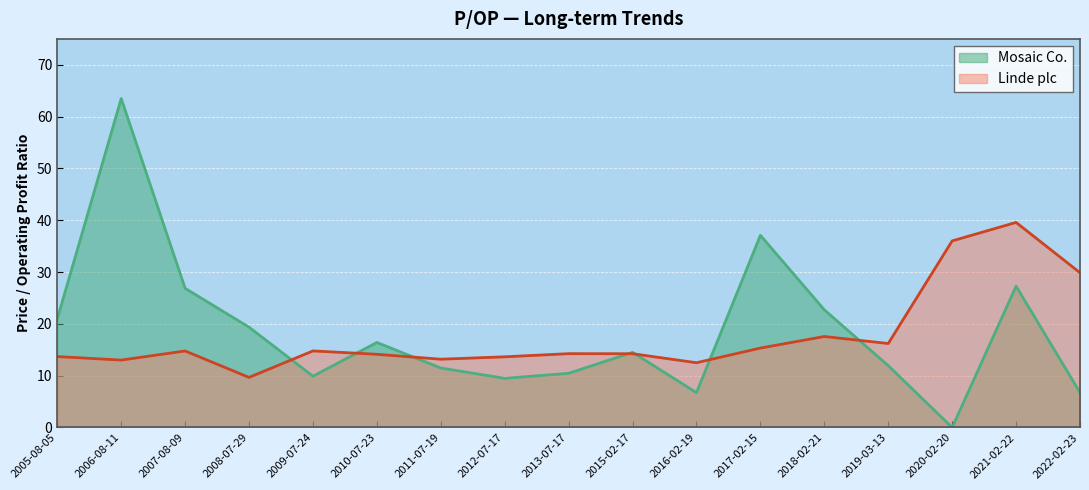

How many values in the Mosaic Co. series are below 14?

8